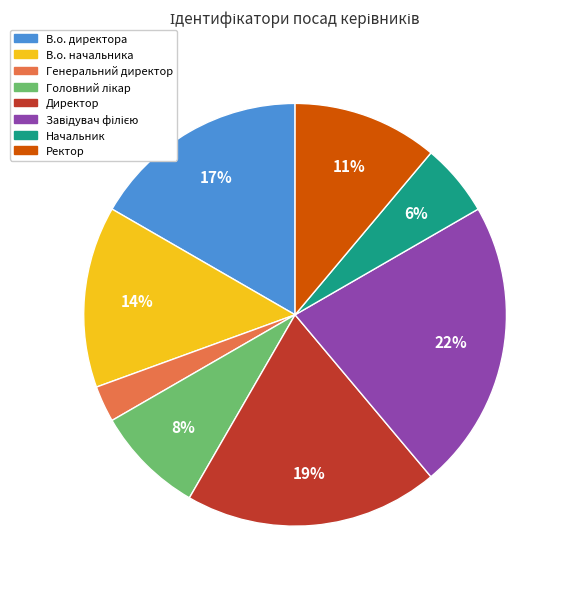

To the nearest percent, what portion does В.о. начальника represent?

14%